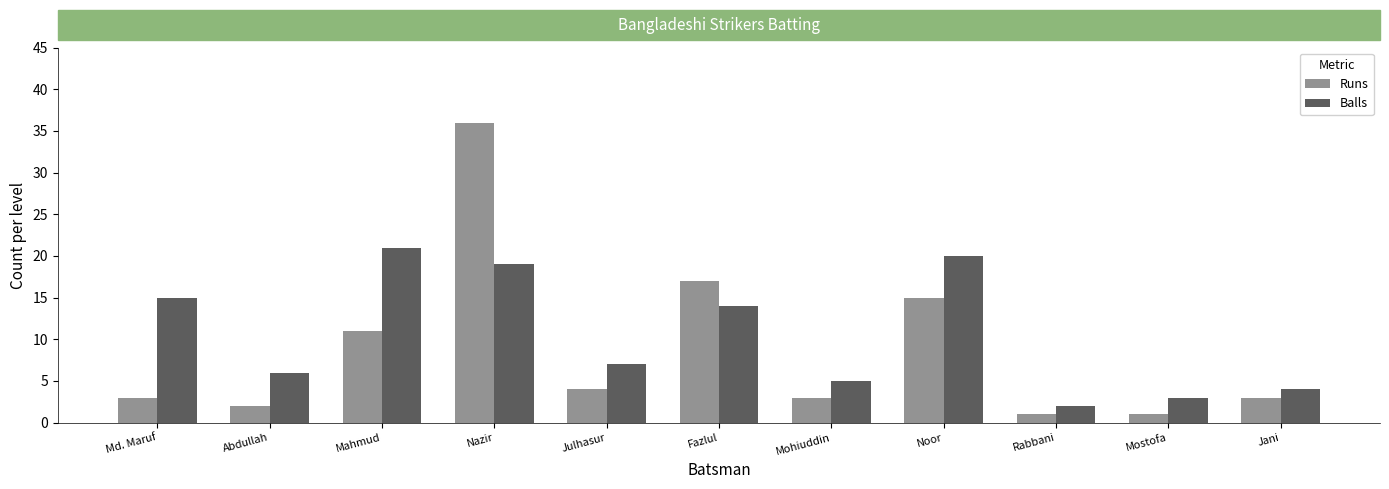

What is the label of the 6th bar from the right?

Fazlul